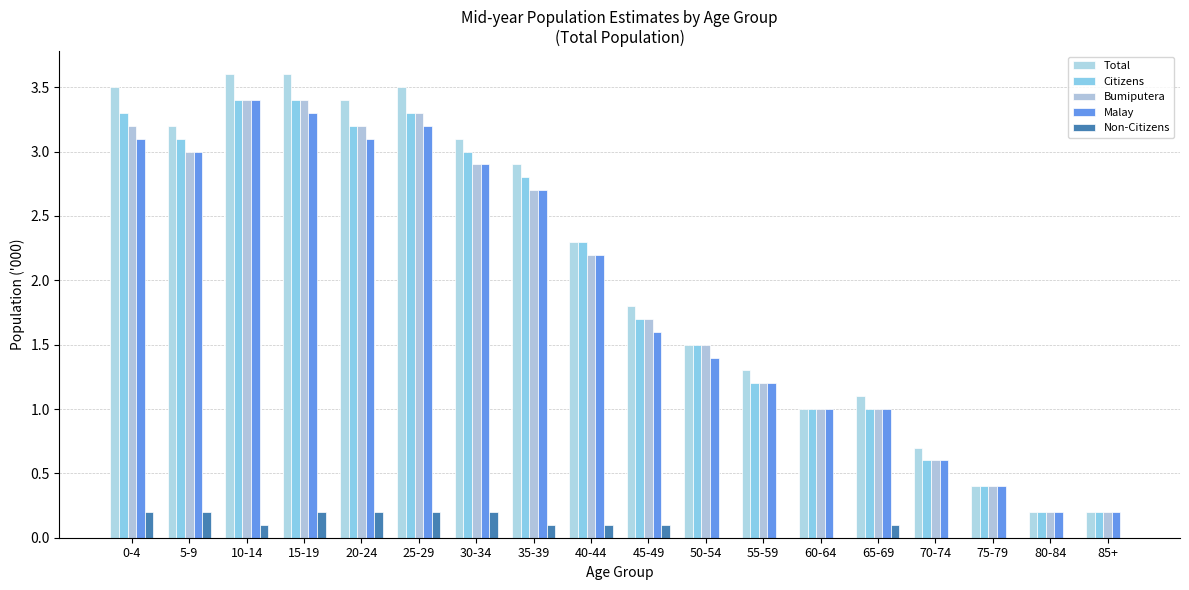

Does the chart contain stacked bars?

No